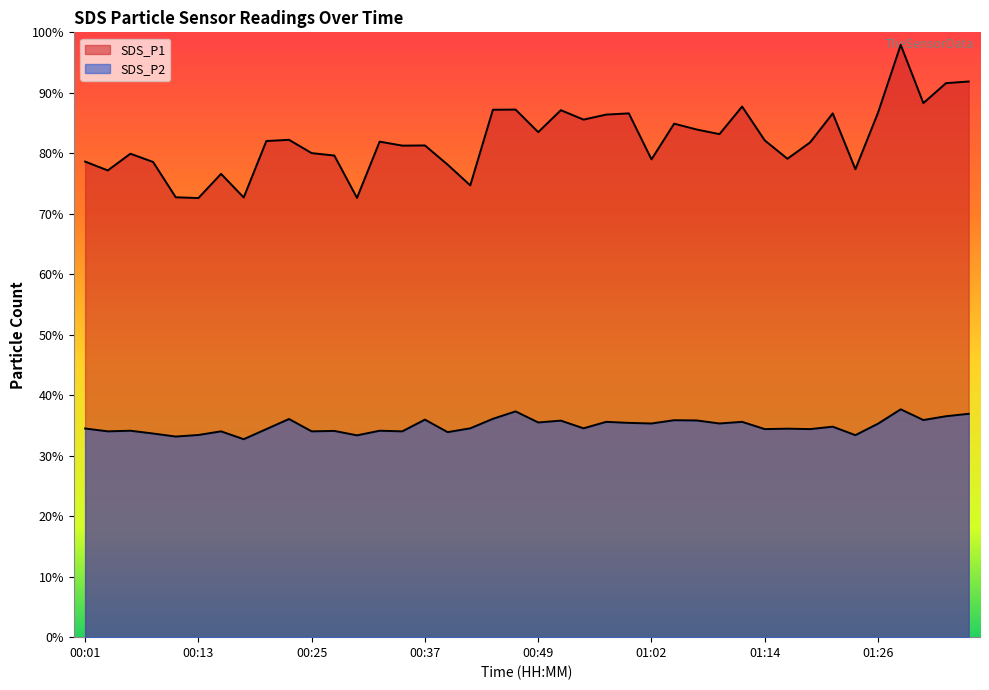

True or false: SDS_P2 and SDS_P1 cross at least once.

False